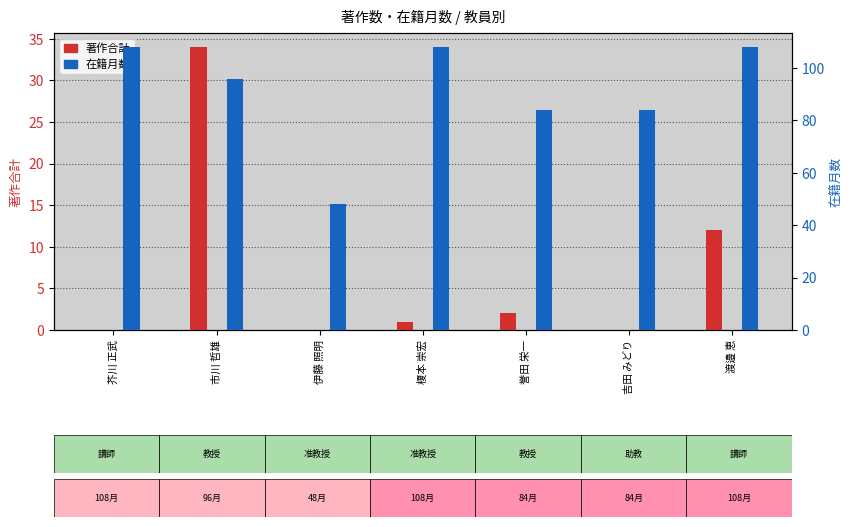

What is the difference between the highest and lowest values at 榎本 崇宏?

107